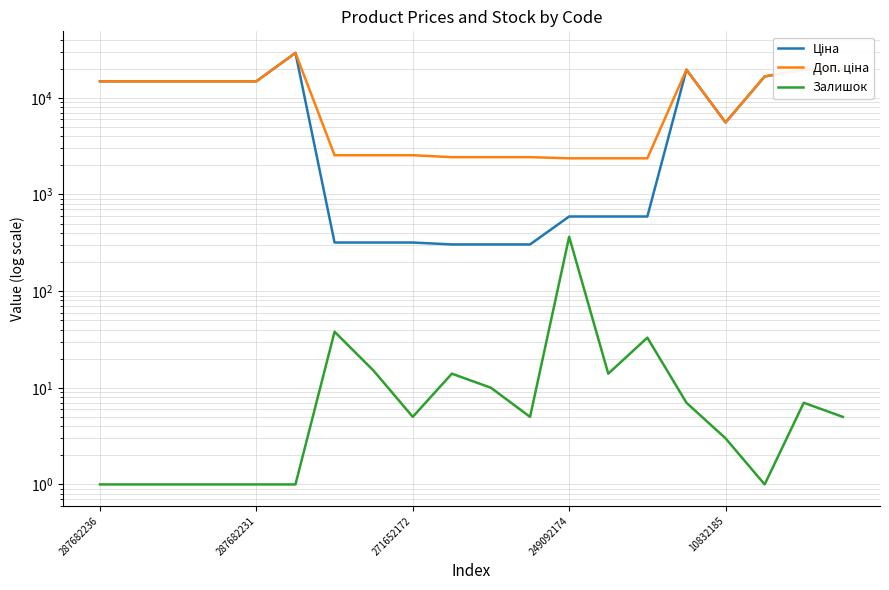

True or false: Залишок and Доп. ціна cross at least once.

False